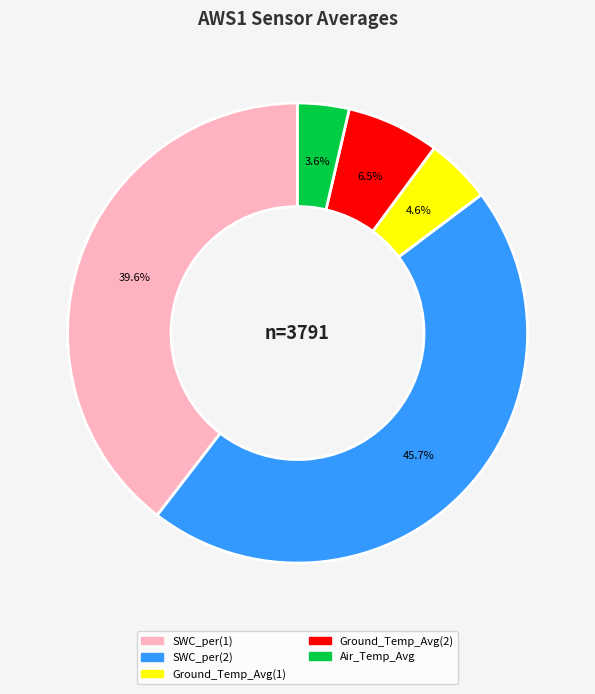

What is the largest slice in the pie chart?

SWC_per(2)